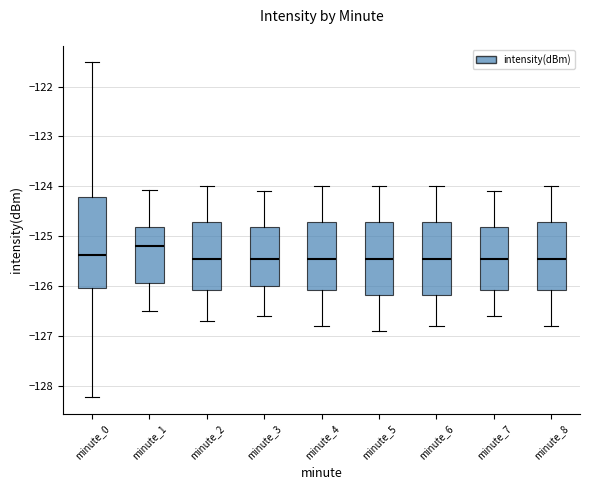

Which box is the tallest, from its lower edge to its upper edge?

minute_0